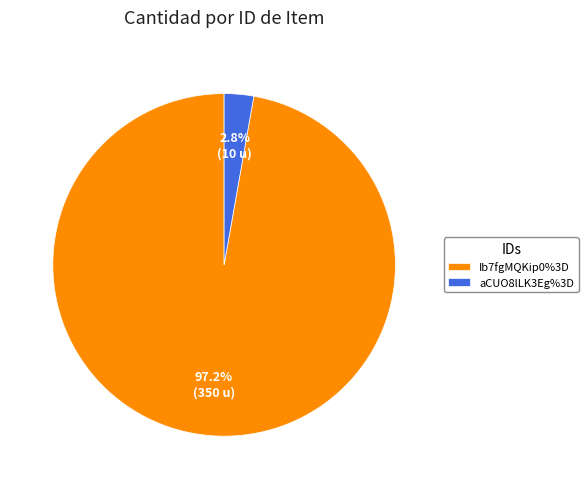

To the nearest percent, what is the difference between the aCUO8lLK3Eg%3D and Ib7fgMQKip0%3D slice percentages?

94%